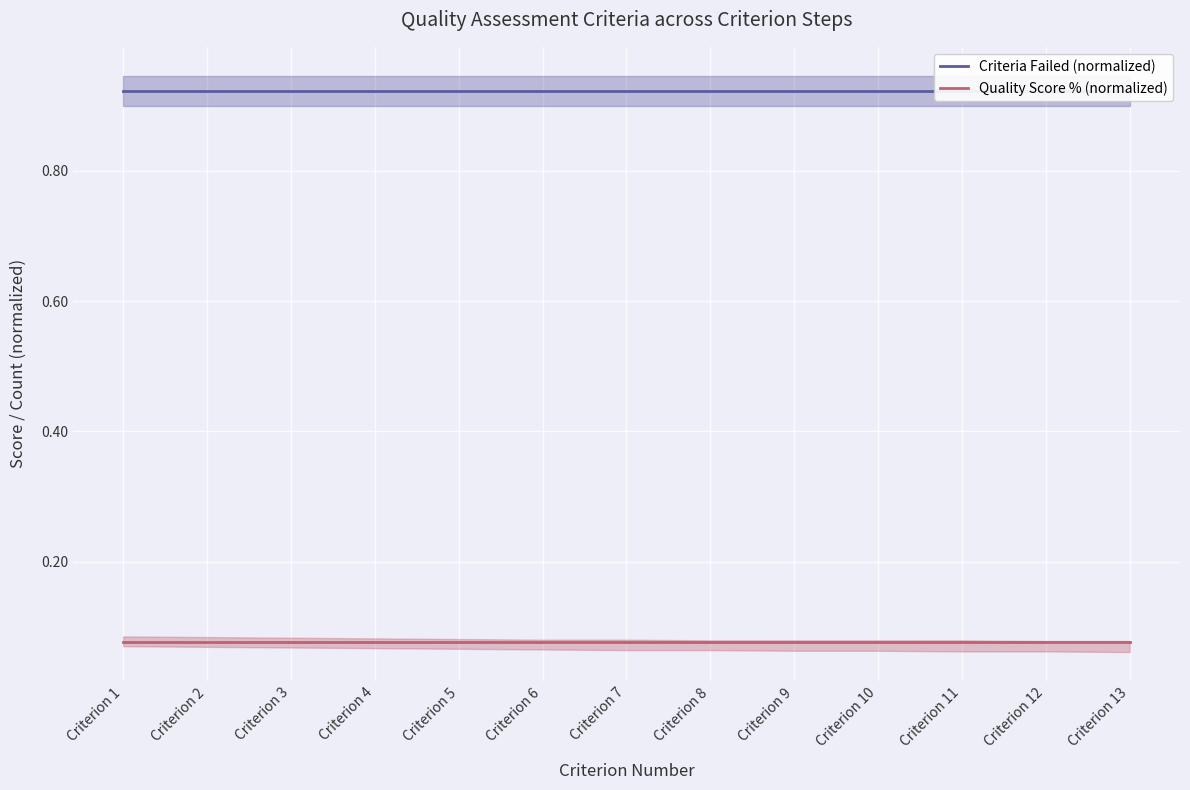

What is the value of the Criteria Failed (normalized) point at the 6th from the left?

0.9